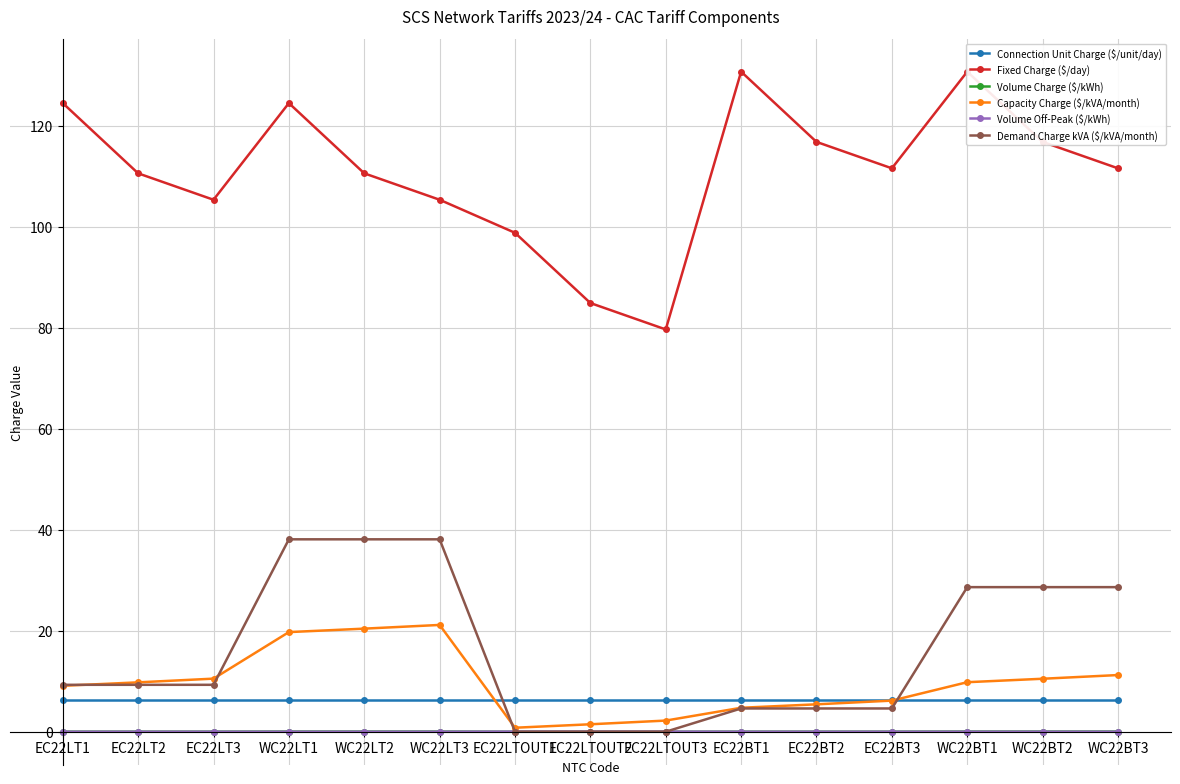

At which category does Capacity Charge ($/kVA/month) reach its first local valley?

EC22LTOUT1